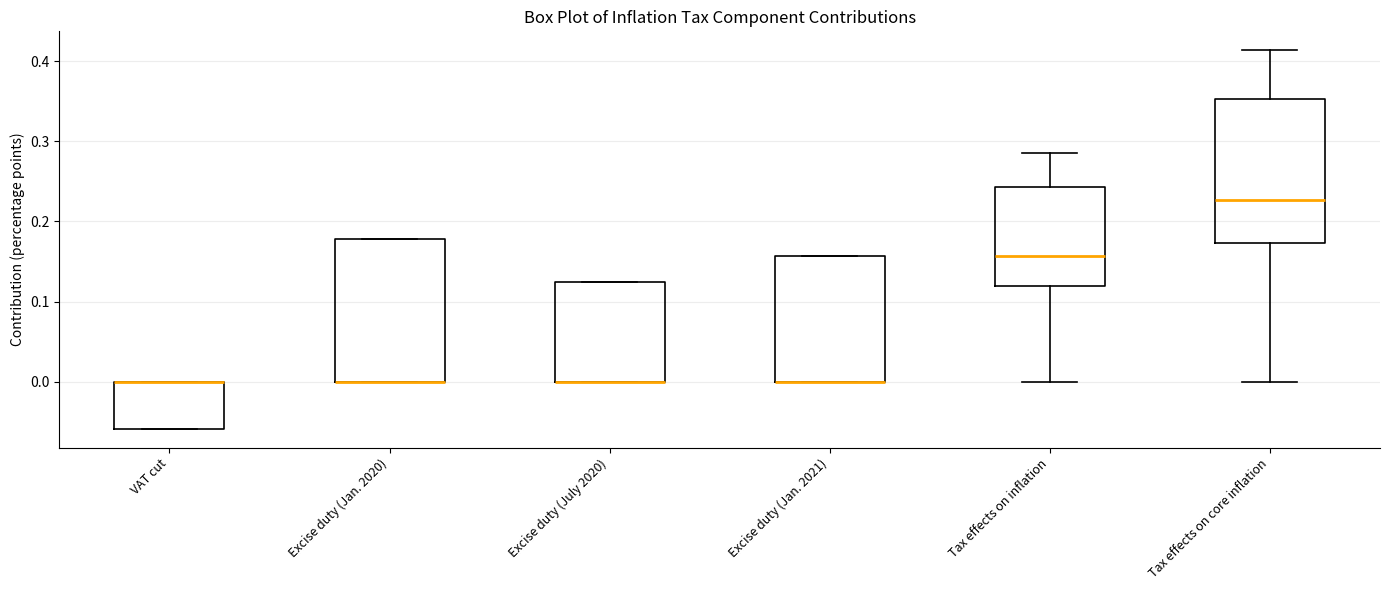

Reading left to right, read every box against the y-axis: the position of its median line, the range the box covers, and the ends of its whiskers. The values are not printed on the chart, so give them approximately, as read against the axis.

VAT cut: median 0.00 (drawn on the box's upper edge), box -0.06 to 0.00, whiskers -0.06 to 0.00
Excise duty (Jan. 2020): median 0.00 (drawn on the box's lower edge), box 0.00 to 0.18, whiskers 0.00 to 0.18
Excise duty (July 2020): median 0.00 (drawn on the box's lower edge), box 0.00 to 0.12, whiskers 0.00 to 0.12
Excise duty (Jan. 2021): median 0.00 (drawn on the box's lower edge), box 0.00 to 0.16, whiskers 0.00 to 0.16
Tax effects on inflation: median 0.16, box 0.12 to 0.24, whiskers 0.00 to 0.29
Tax effects on core inflation: median 0.23, box 0.17 to 0.35, whiskers 0.00 to 0.41